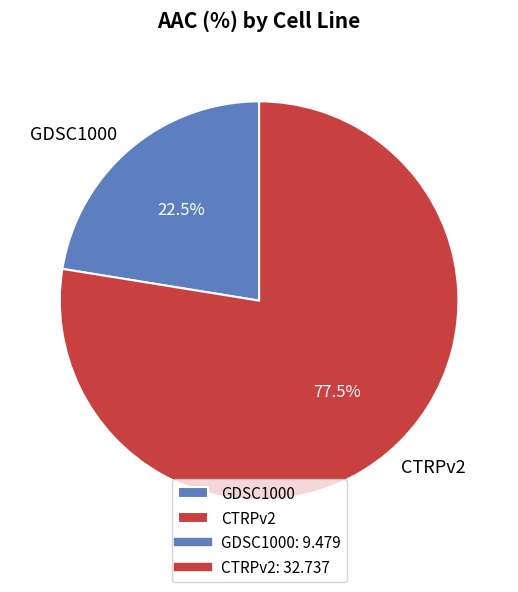

To the nearest percent, what is the combined percentage of GDSC1000 and CTRPv2?

100%